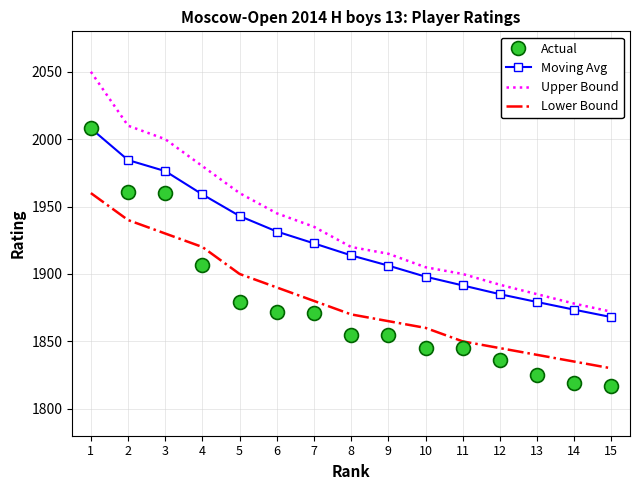

At which category is the sum across all series the highest?

1